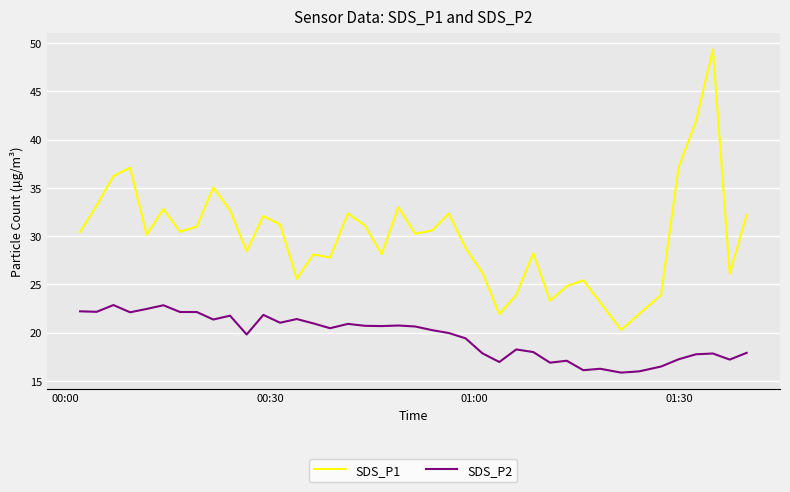

What is the maximum value shown in the chart?

49.3